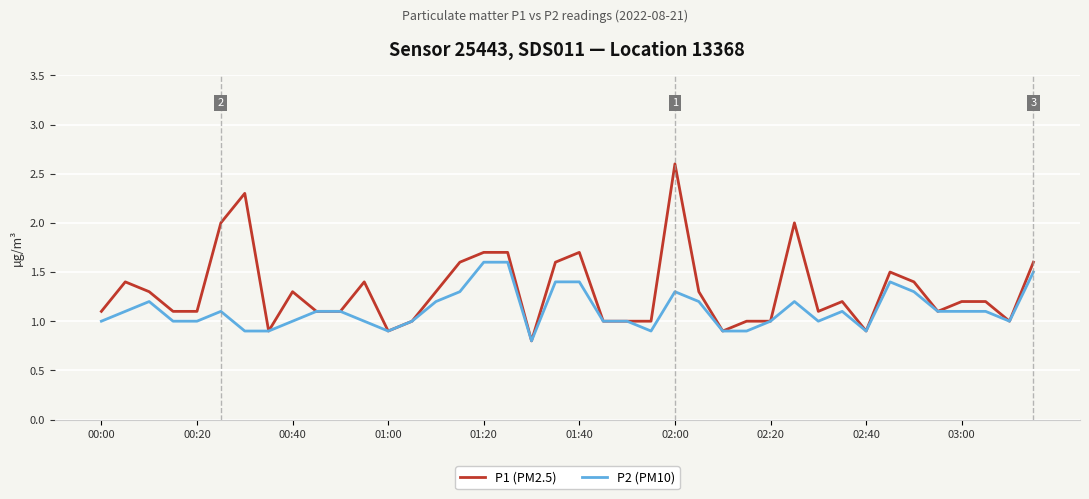

What are all the series names shown in the legend?

P1 (PM2.5), P2 (PM10)